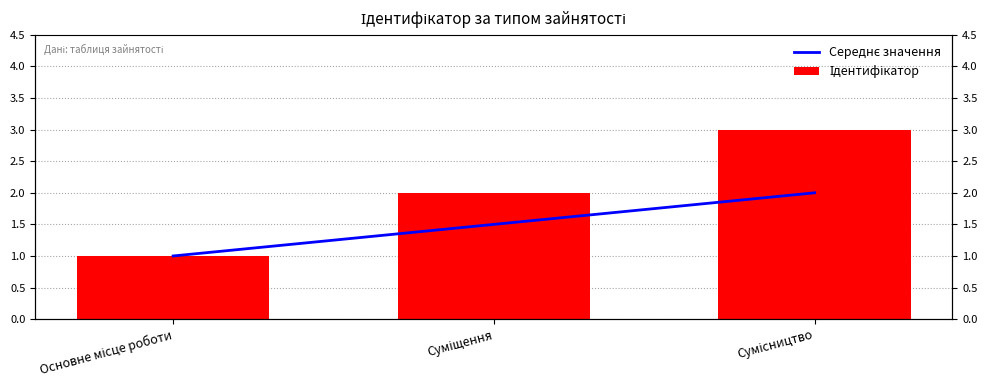

The value of Середнє значення at Основне місце роботи is 1.0. True or false?

True